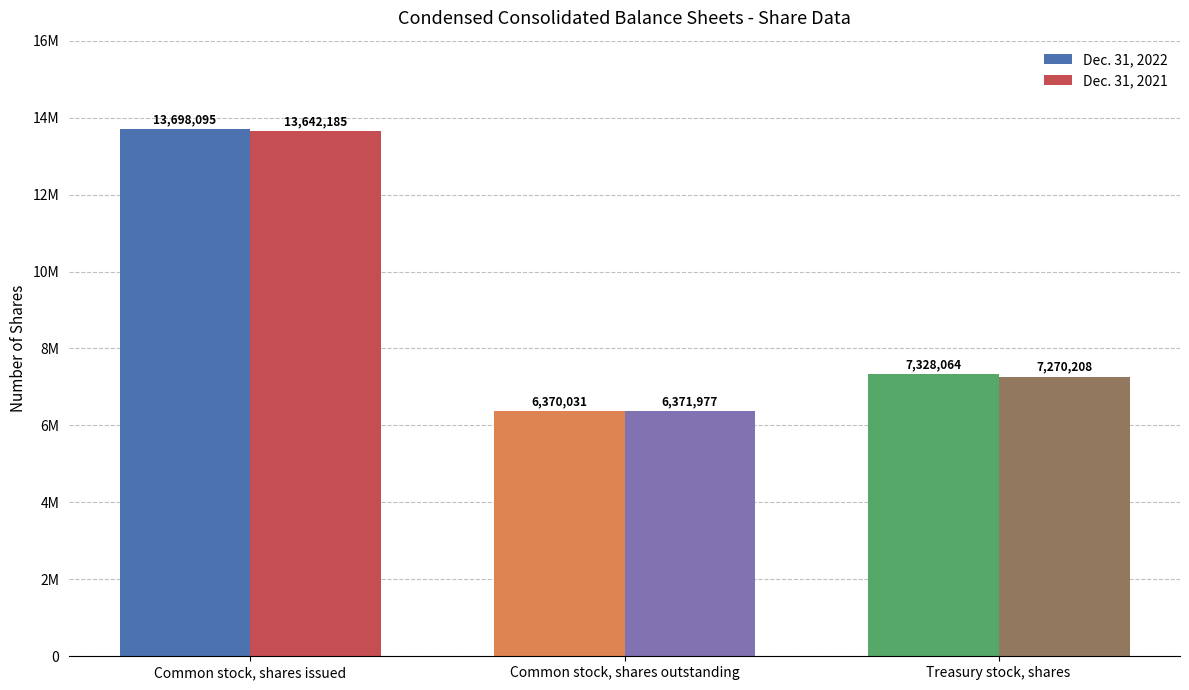

Which has a higher value, Treasury stock, shares or Common stock, shares issued?

Common stock, shares issued